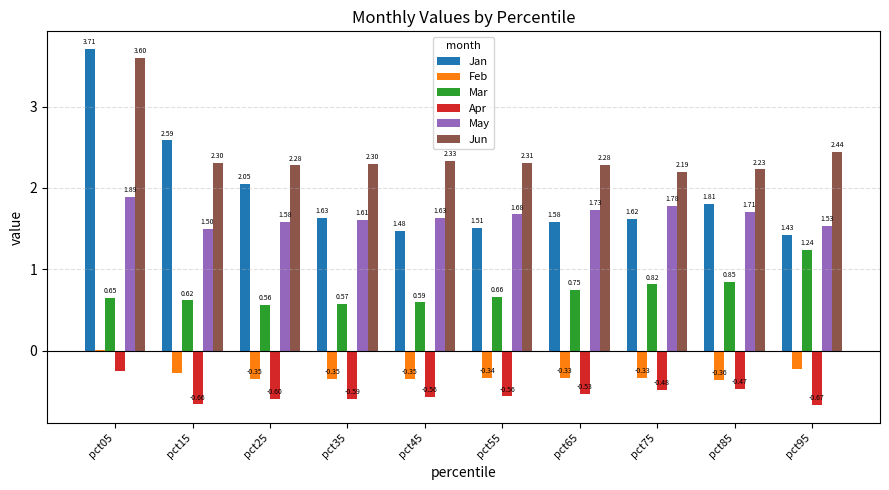

What is the sum of all Jan values?

19.4